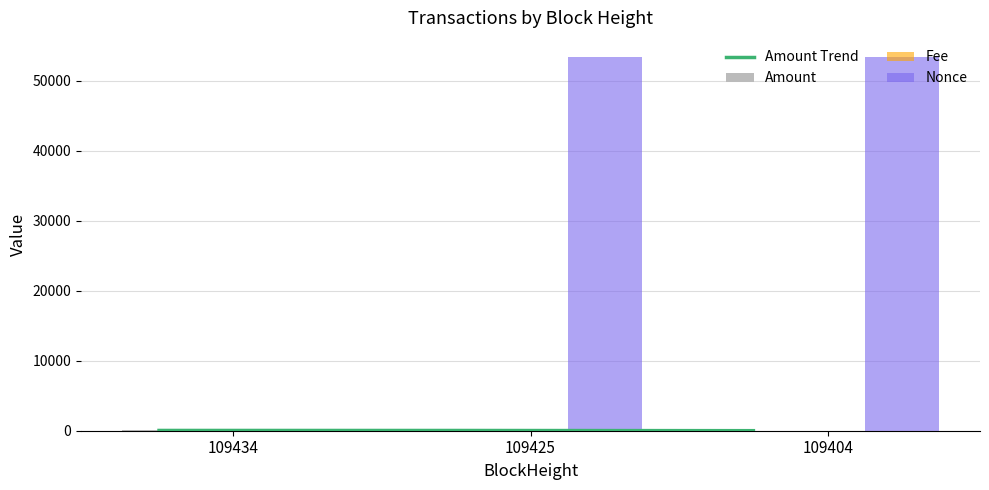

Rank the series at 109404 from highest to lowest value.

Nonce, Amount Trend, Amount, Fee